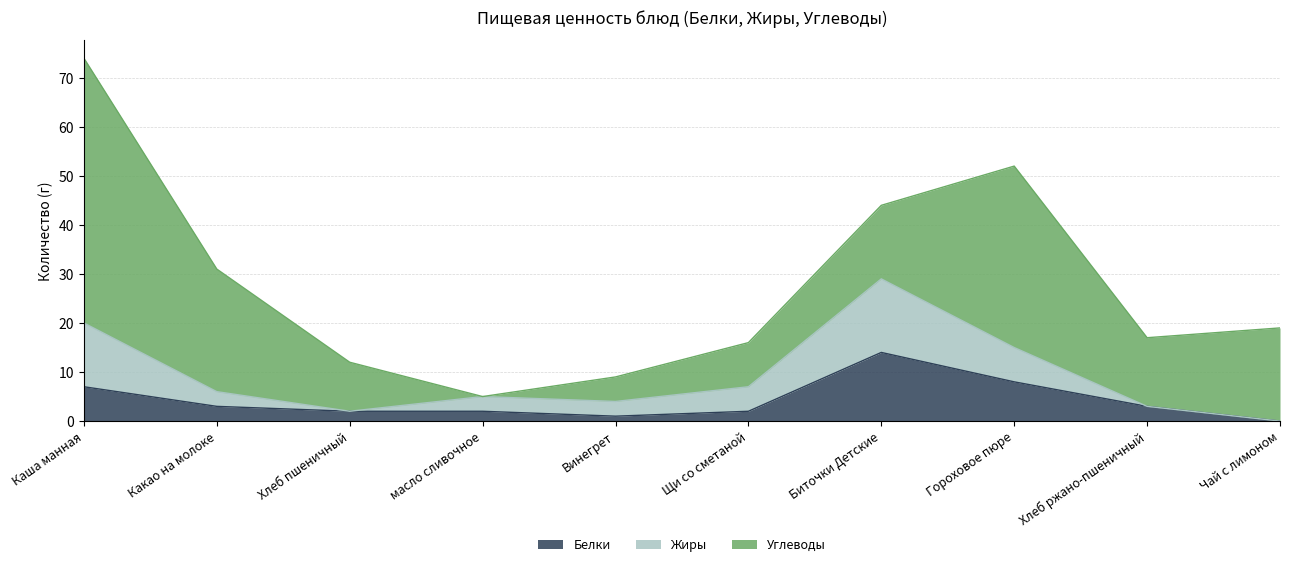

How many positive values does the Углеводы series have?

9